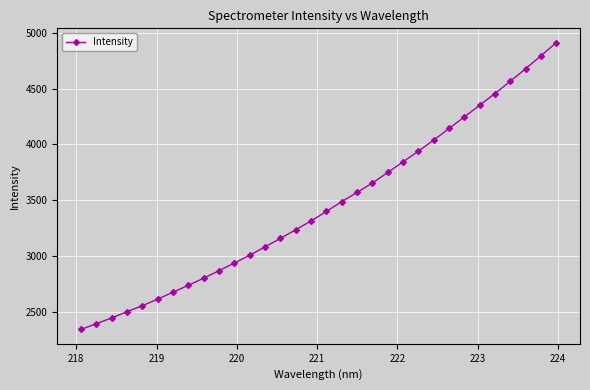

What is the sum of all values?

110503.7